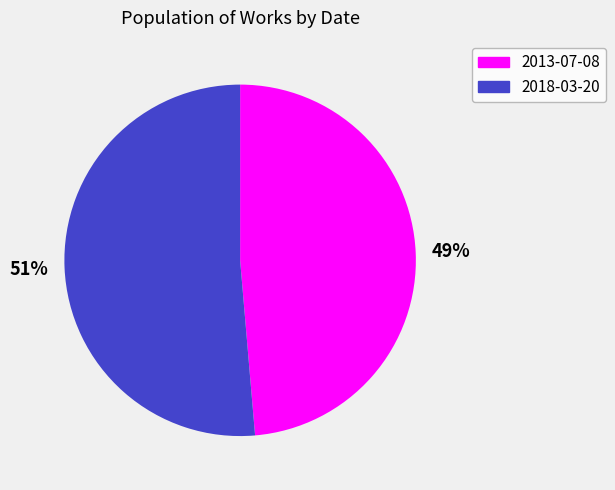

Does any single category account for the majority?

Yes